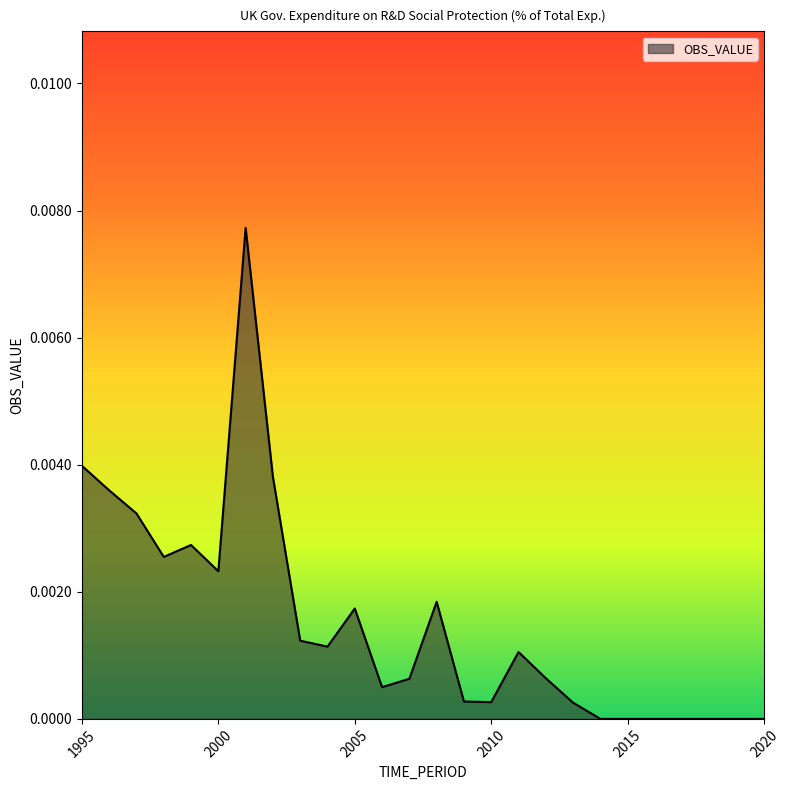

Does the chart display data point markers on the line(s)?

No